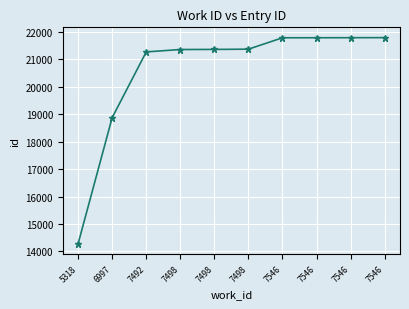

Count the number of data series in this chart.

1